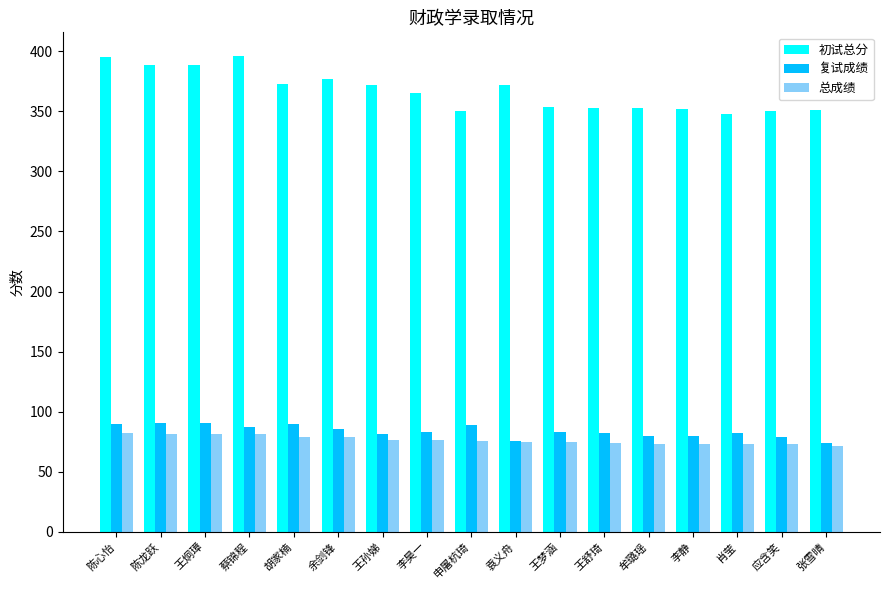

What is the value of the 初试总分 bar at the 9th from the left?

350.0